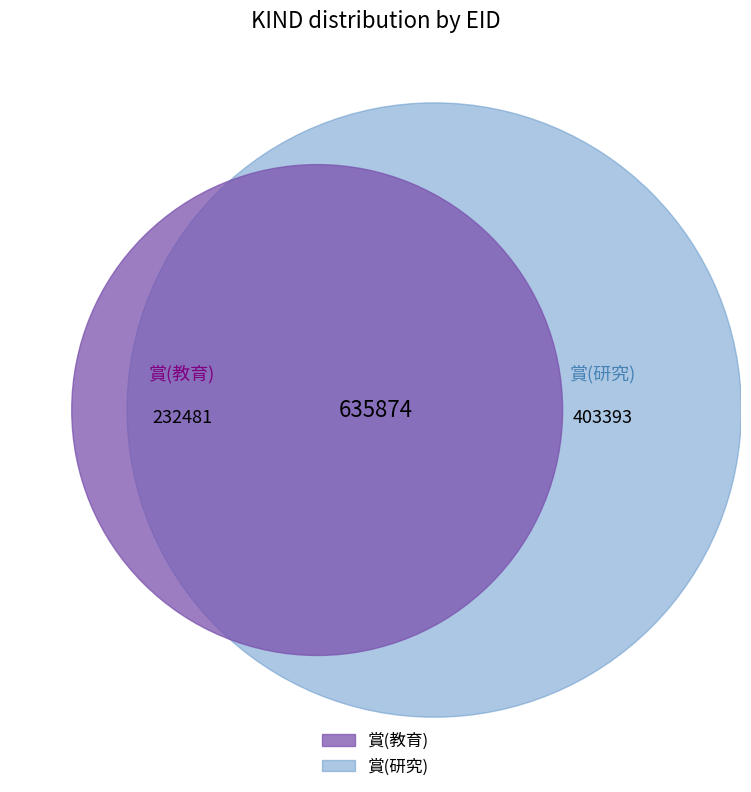

Is 賞(研究) the majority of the pie?

Yes